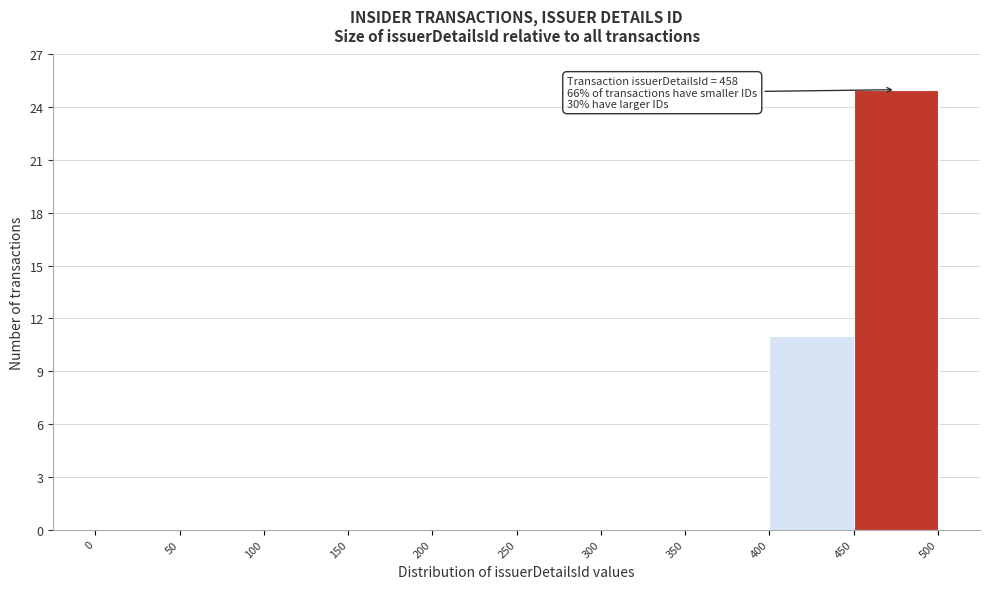

Over which range of the x-axis is the bar tallest?

450 to 500